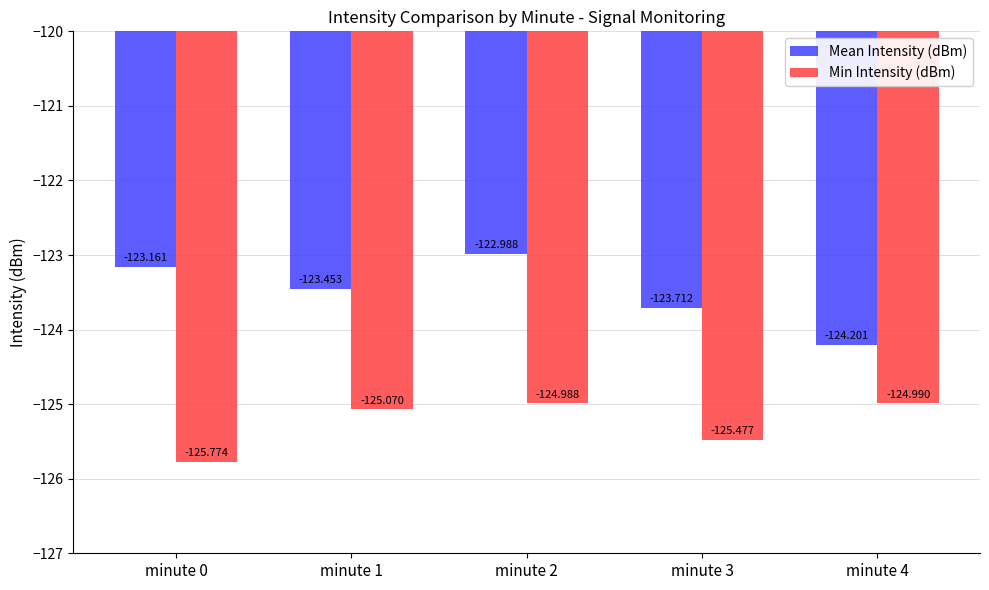

The Mean Intensity (dBm) series shows -49.3 at minute 0. True or false?

False